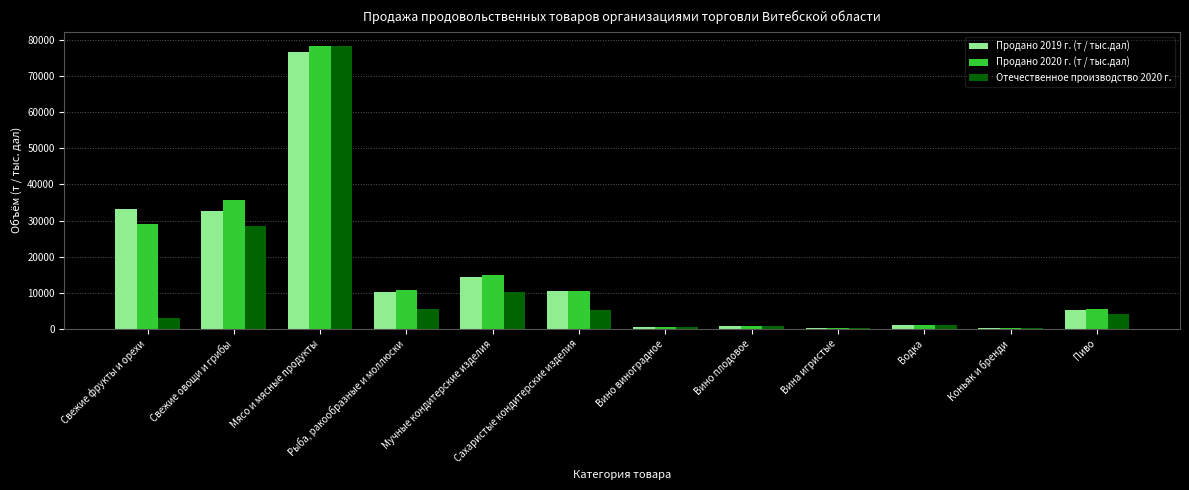

Is it true that Продано 2020 г. (т / тыс.дал) equals 15587.9 at Рыба, ракообразные и моллюски?

False